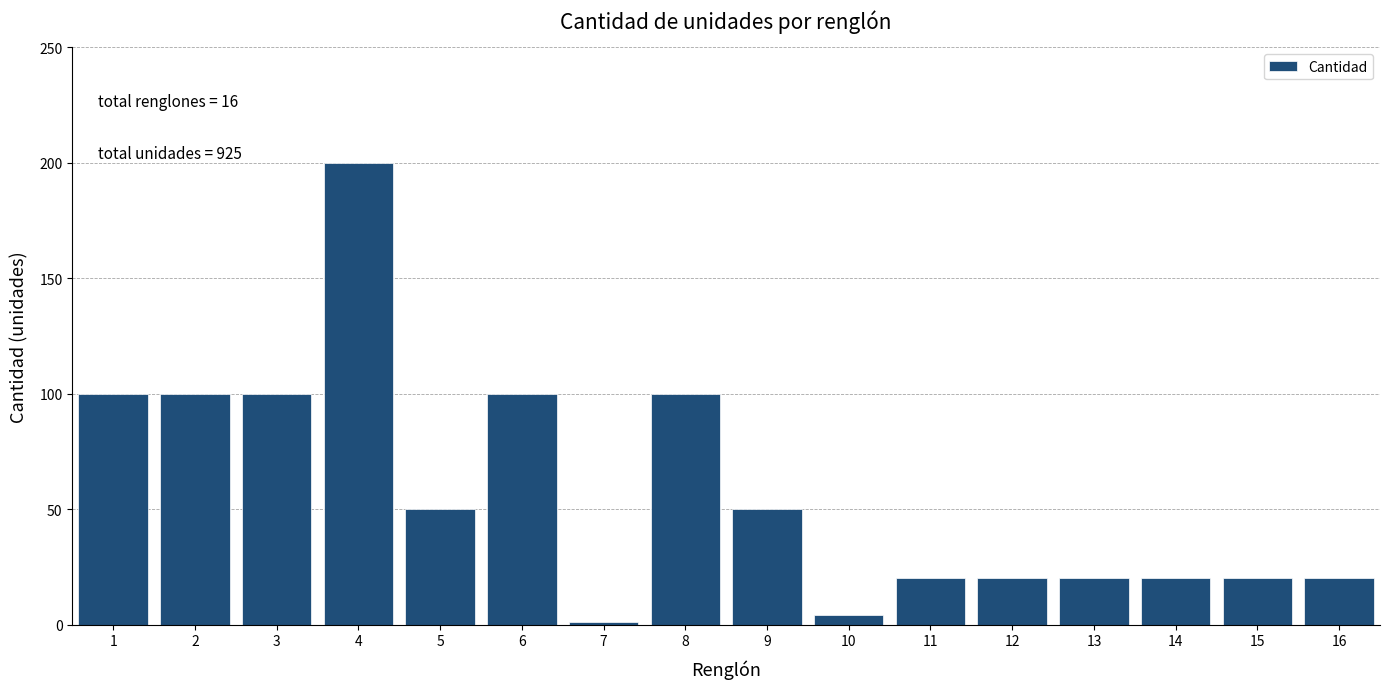

Reading right to left, list all the values displayed in this chart.

16=20	15=20	14=20	13=20	12=20	11=20	10=4	9=50	8=100	7=1	6=100	5=50	4=200	3=100	2=100	1=100